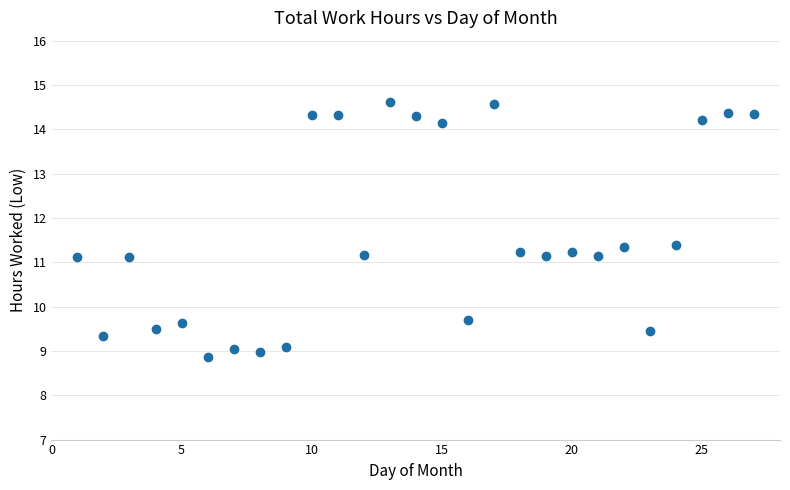

What is the range of X values (max minus min)?

26.0